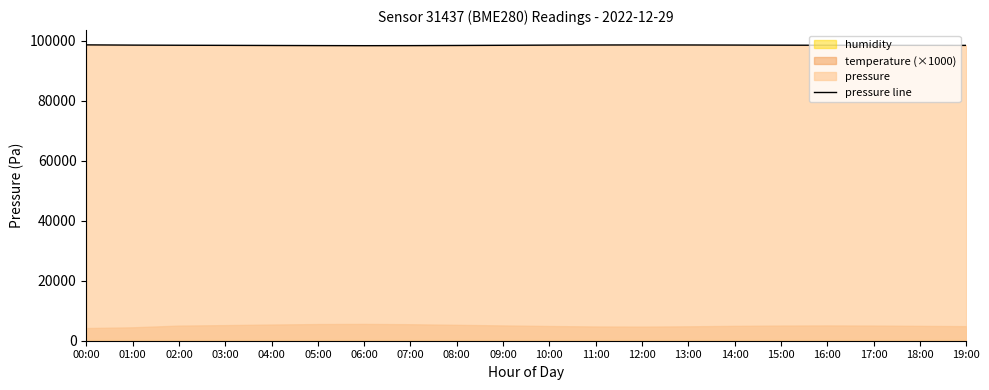

What value does the data have at 07:00?

98360.0